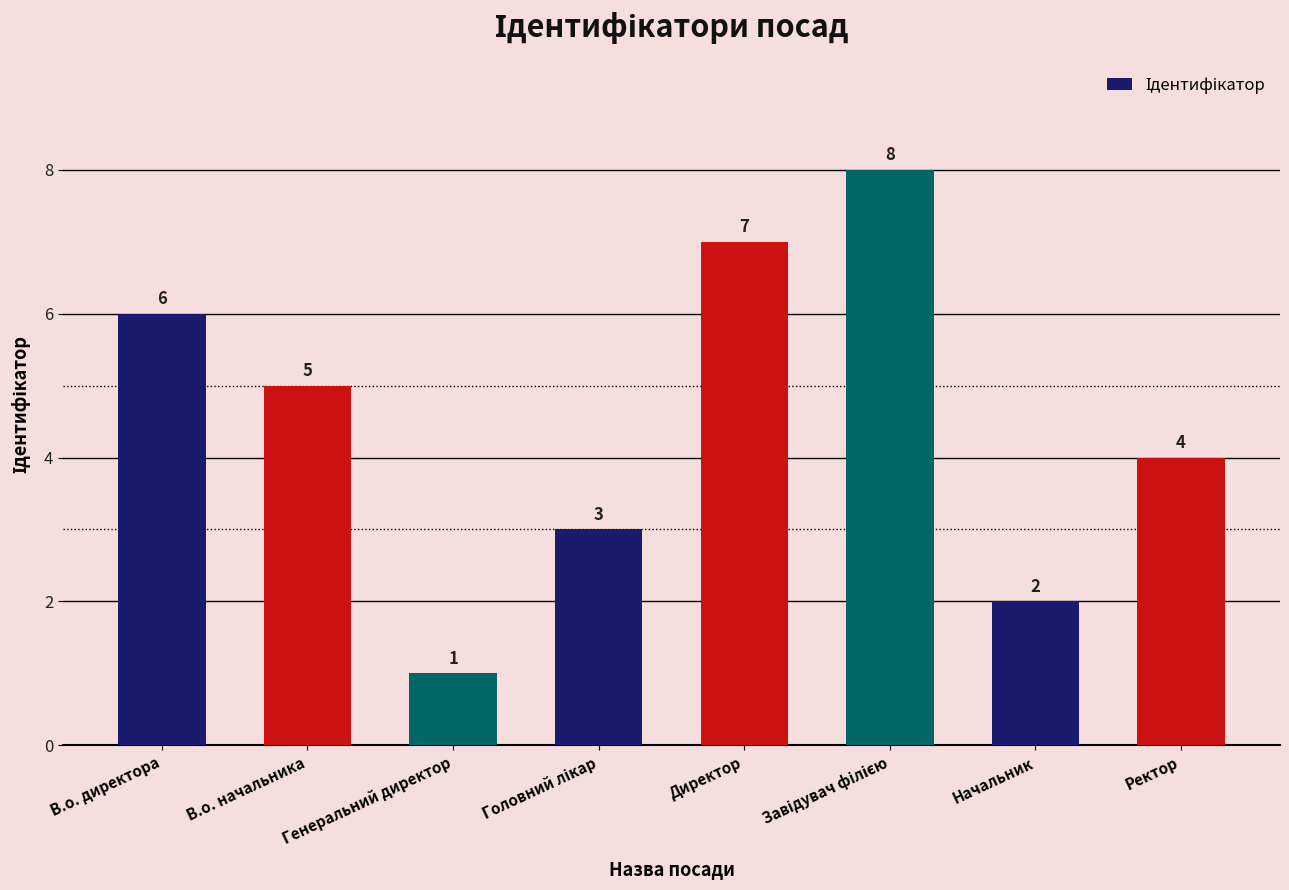

Approximately how many times larger is the value at В.о. начальника compared to В.о. директора?

0.8